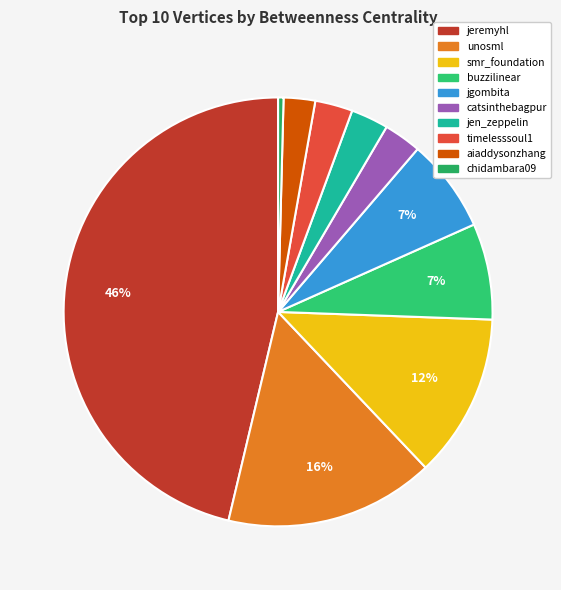

To the nearest percent, what is the average slice percentage?

10%